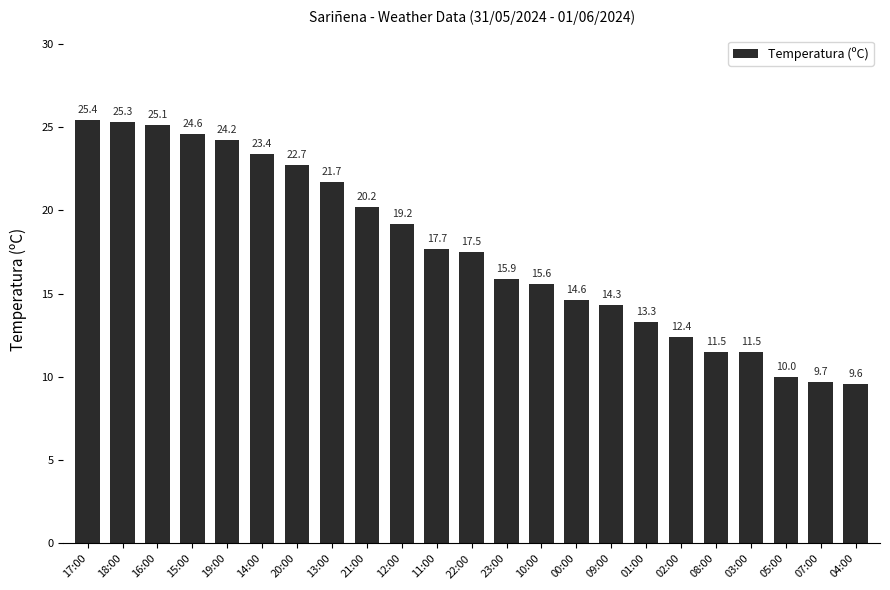

Which has a higher value, 04:00 or 09:00?

09:00